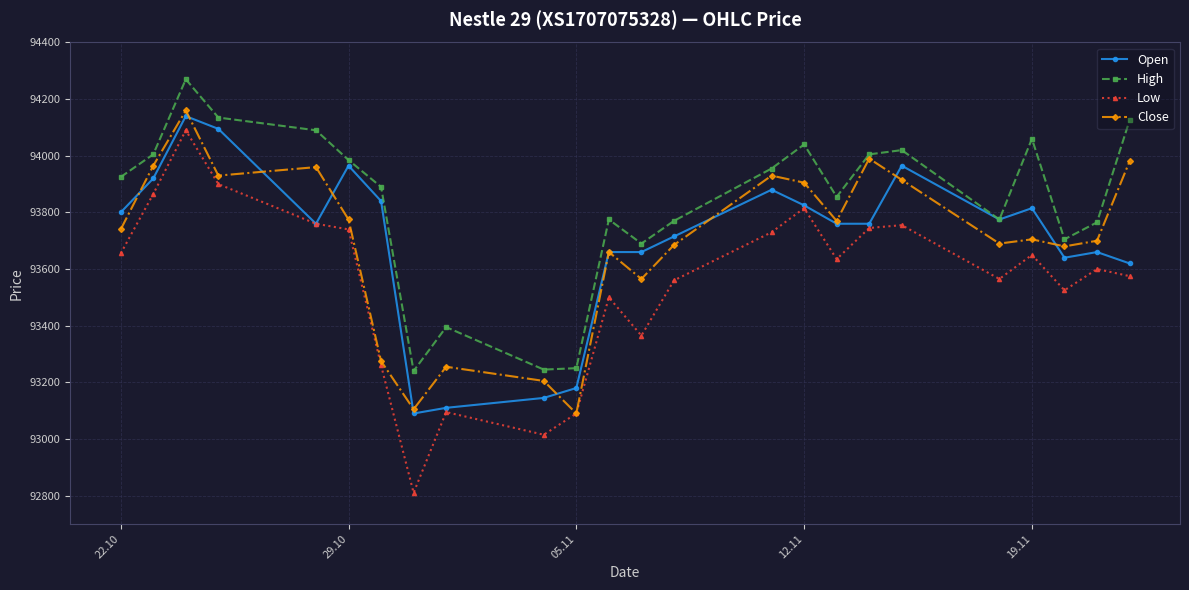

What is the value of the Close point at the 12th from the left?

93660